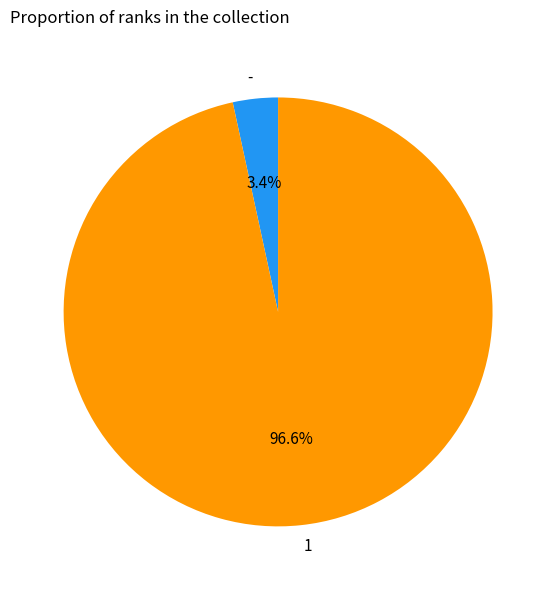

What is the majority slice?

1